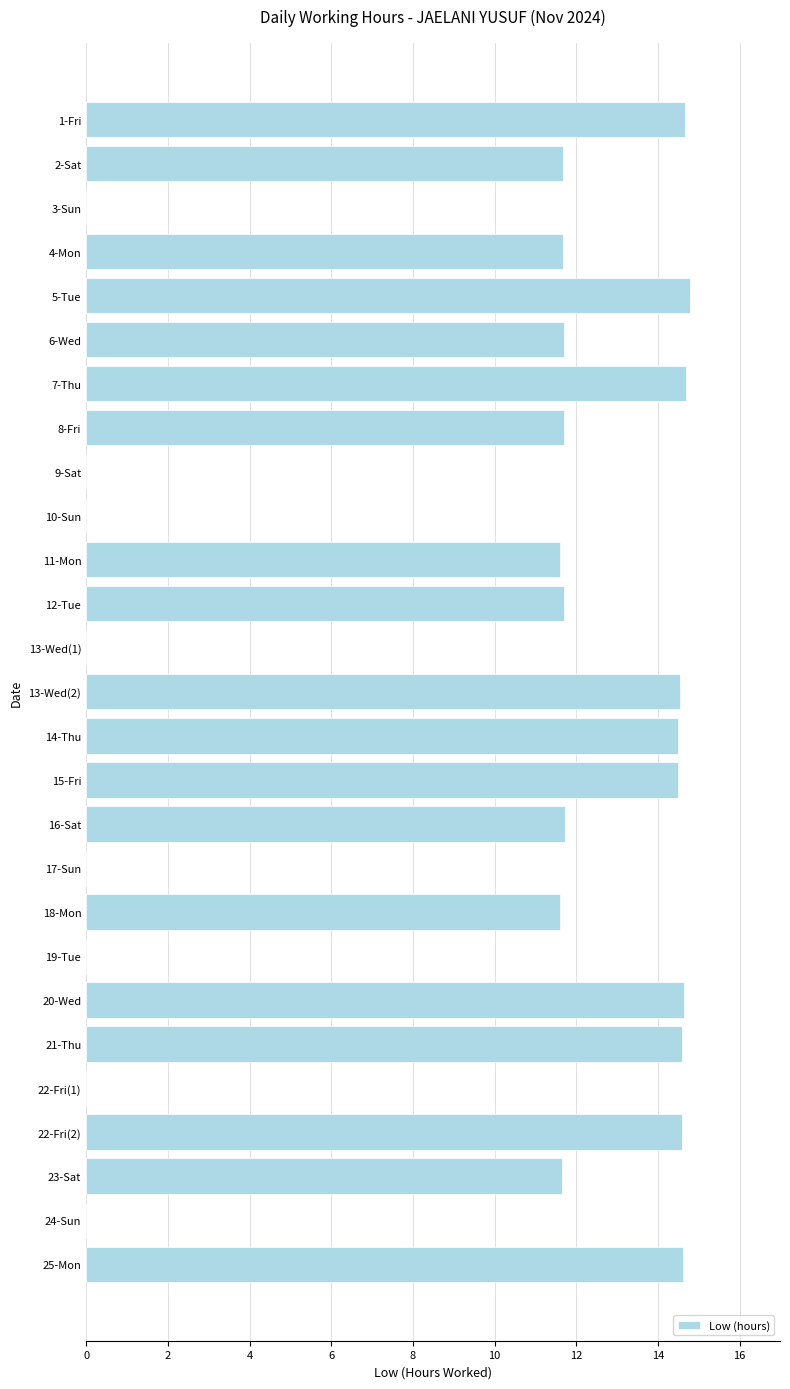

Approximately how many times larger is the value at 20-Wed compared to 11-Mon?

1.3